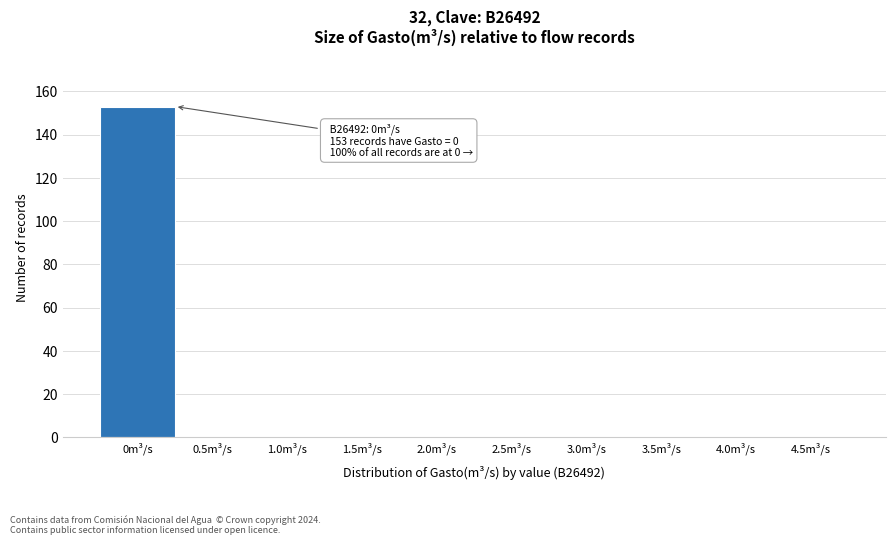

Reading left to right, extract all data points from this chart.

0m³/s=153	0.5m³/s=0	1.0m³/s=0	1.5m³/s=0	2.0m³/s=0	2.5m³/s=0	3.0m³/s=0	3.5m³/s=0	4.0m³/s=0	4.5m³/s=0